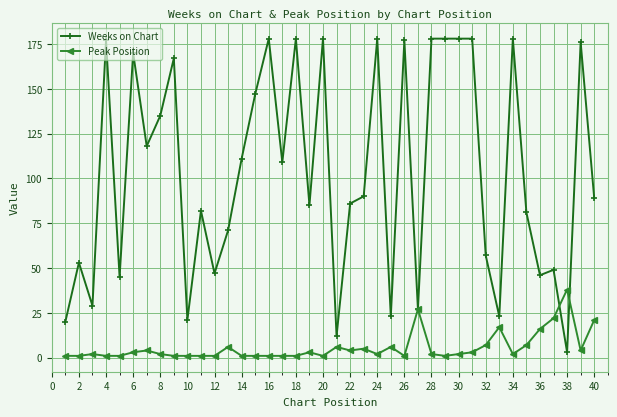

List the series in order of their overall mean, highest first.

Weeks on Chart, Peak Position